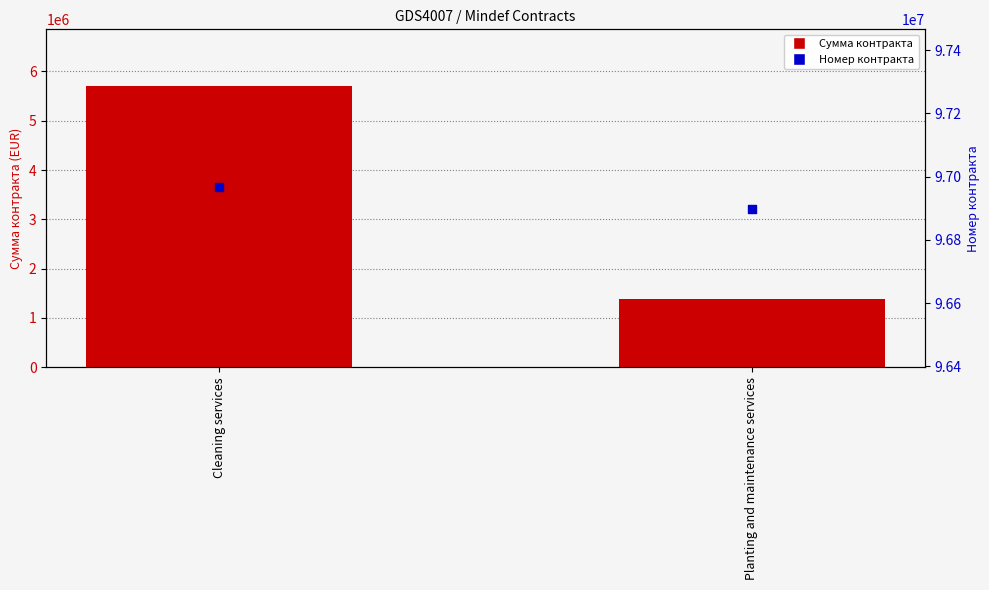

Which series reaches the minimum Y coordinate?

Сумма контракта